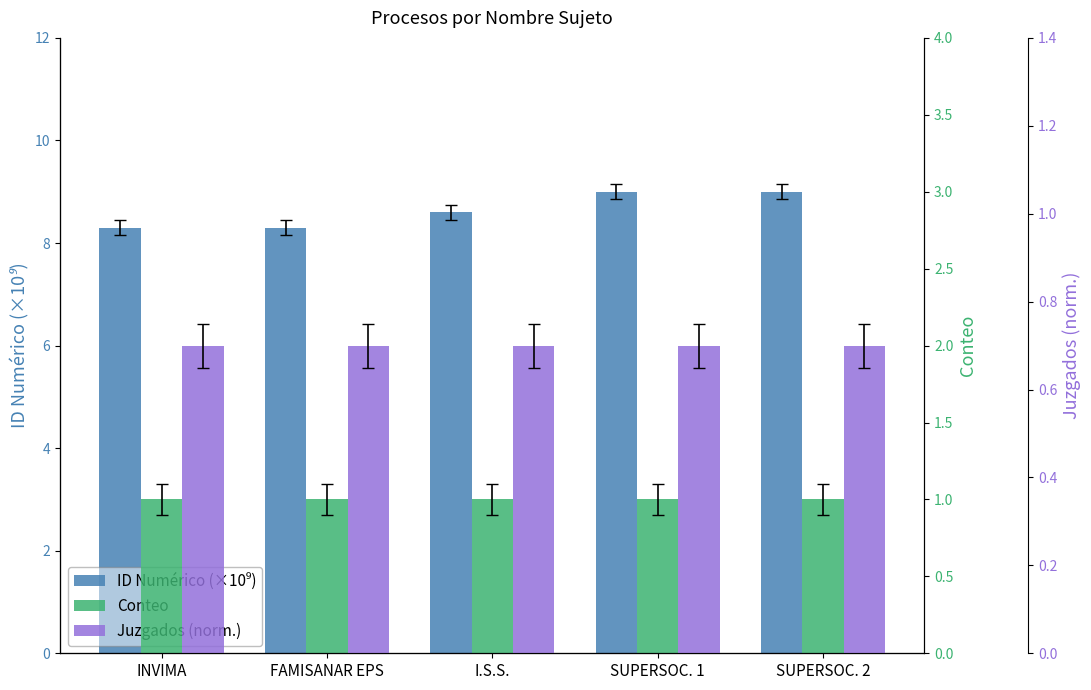

What is the sum of the Conteo values at FAMISANAR EPS and I.S.S.?

2.0